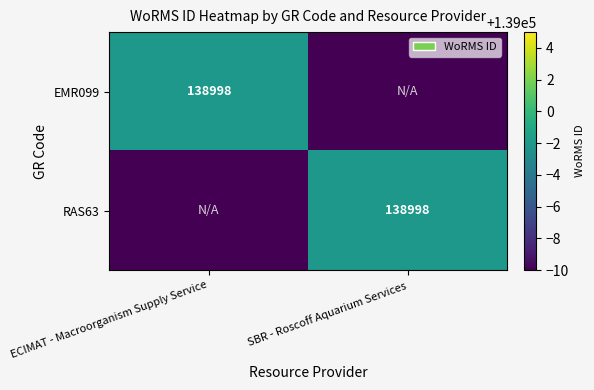

Is it true that RAS63 equals 59680 at SBR - Roscoff Aquarium Services?

False